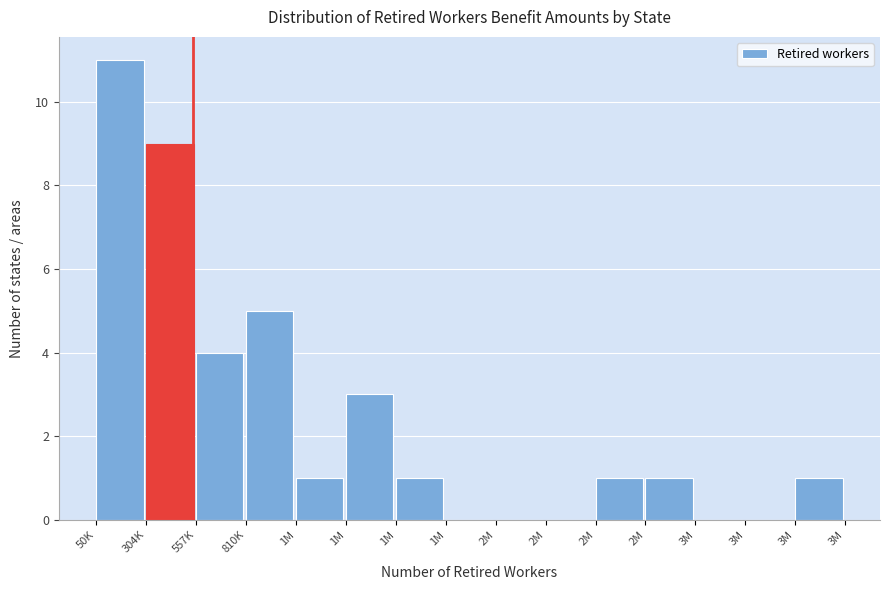

How many categories are shown in the chart?

15